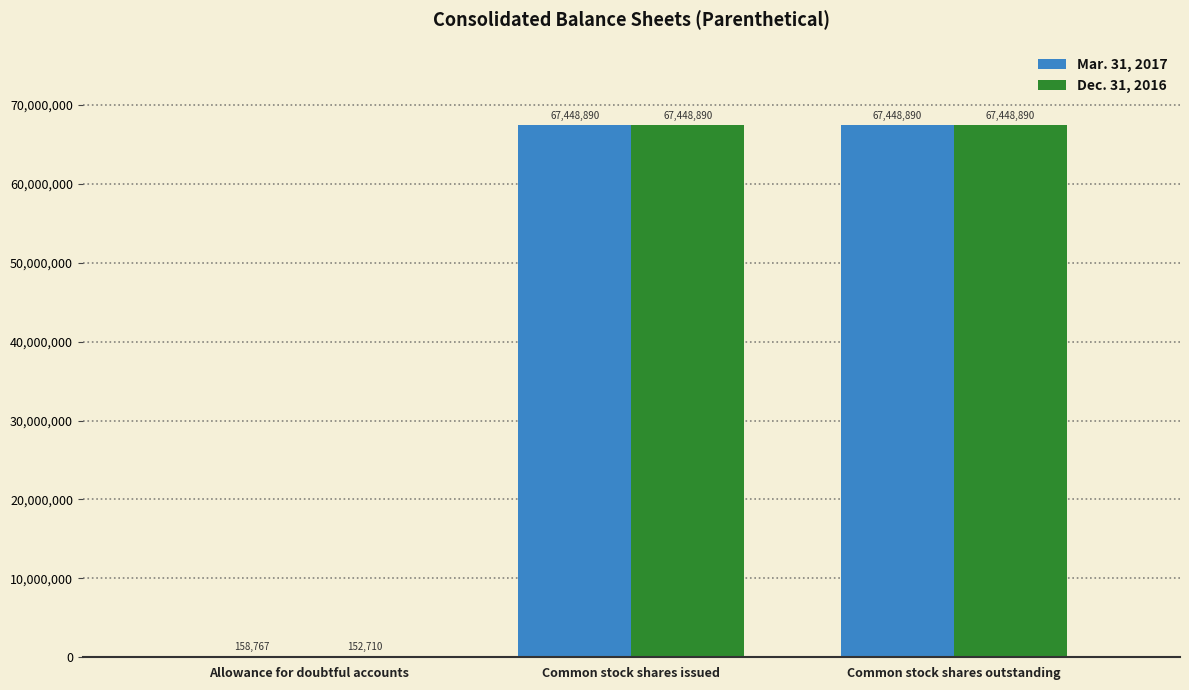

What is the maximum value shown in the chart?

67448890